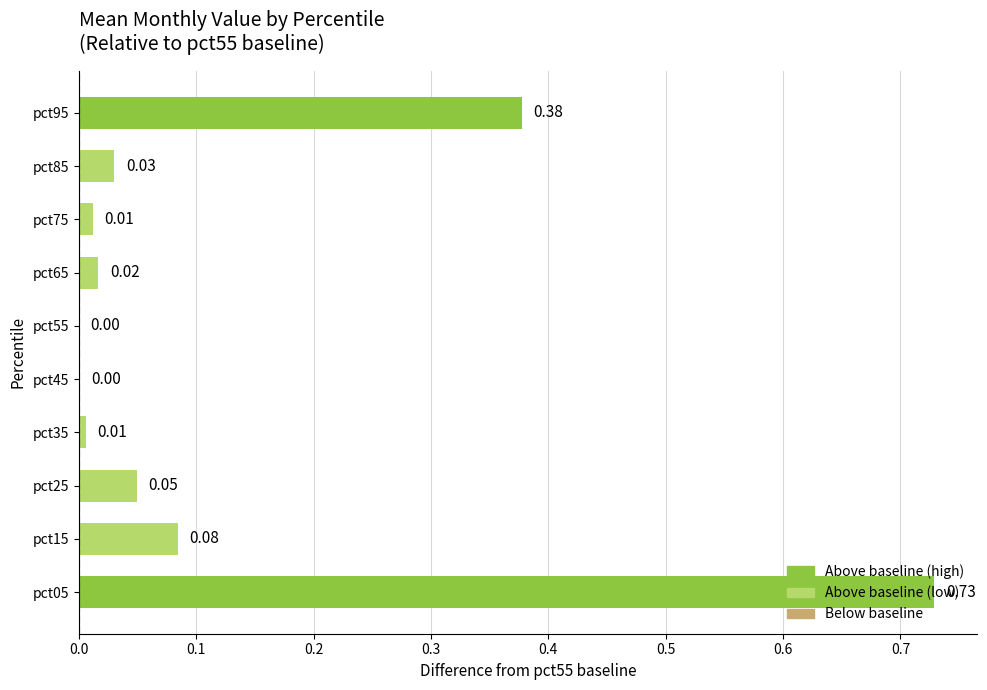

How many data points does each series have?

10